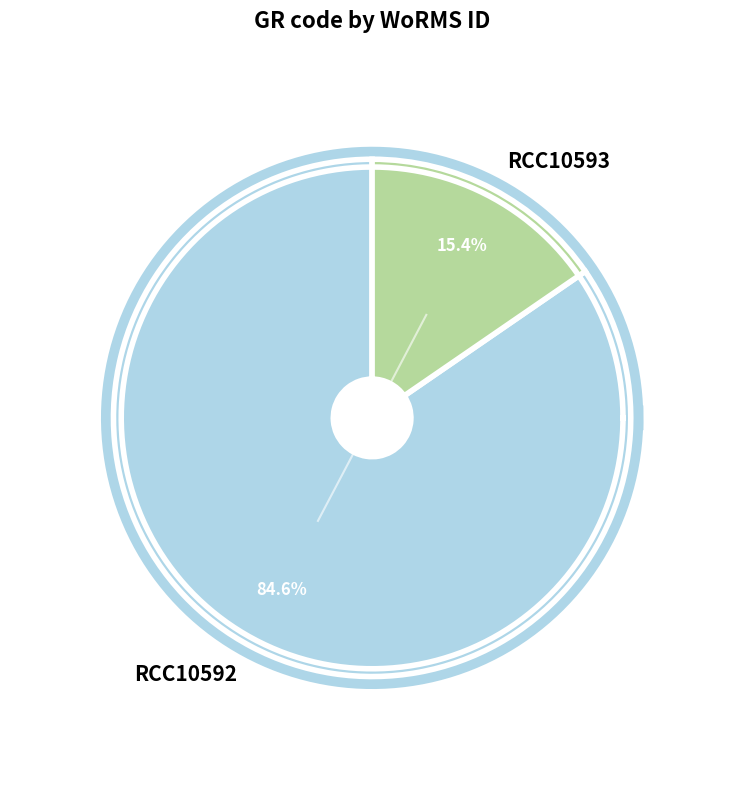

To the nearest percent, what portion does RCC10592 represent?

85%